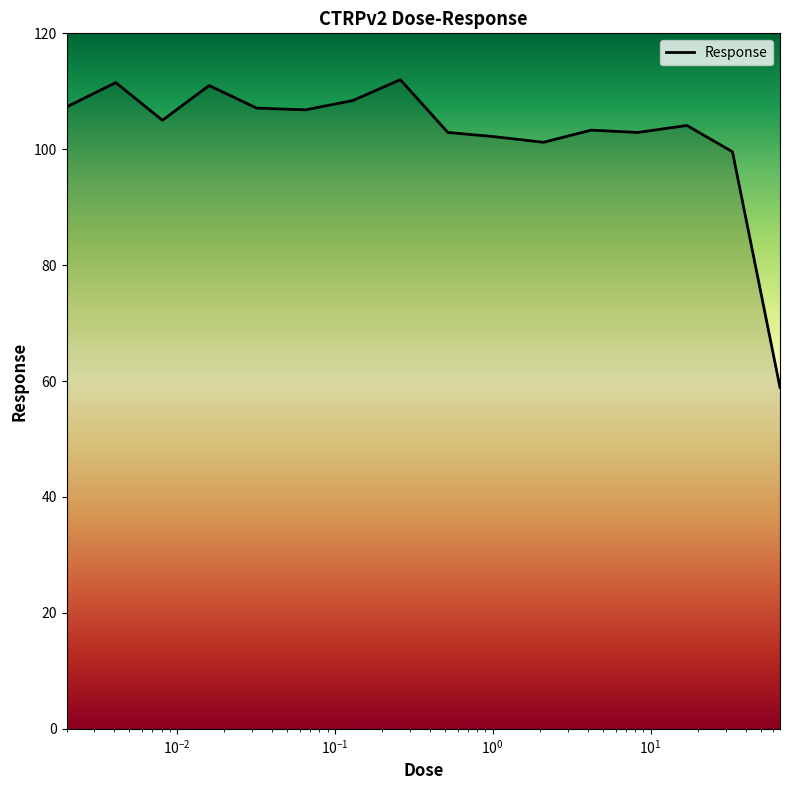

What is the difference between the maximum and minimum values?

53.1